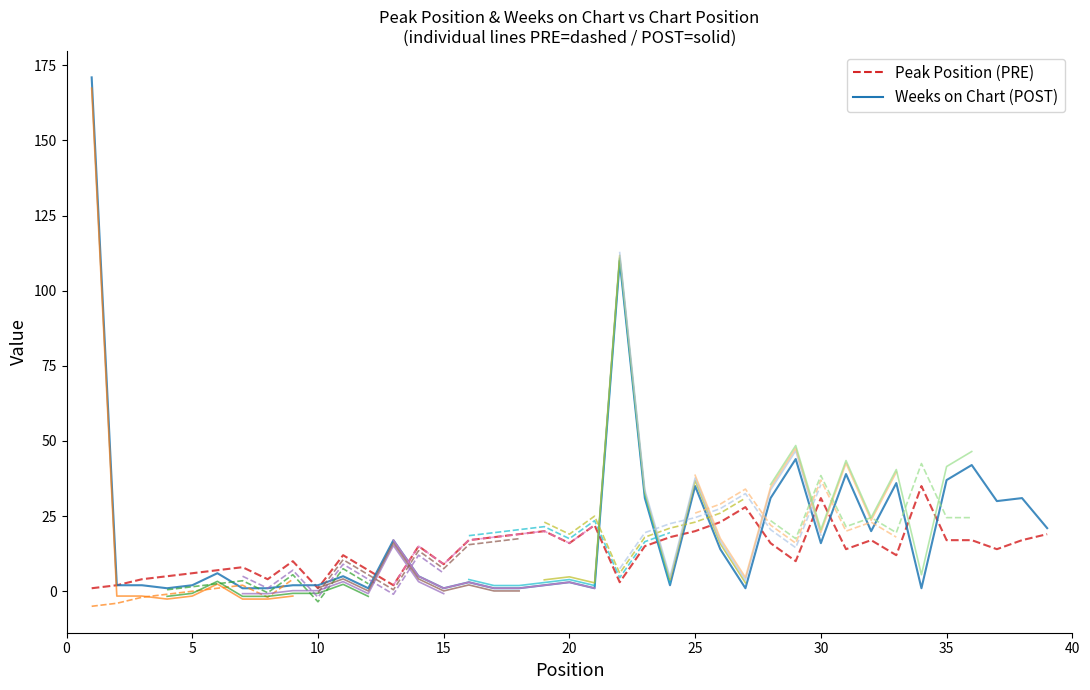

How many interior local valleys does the Weeks on Chart series have?

10